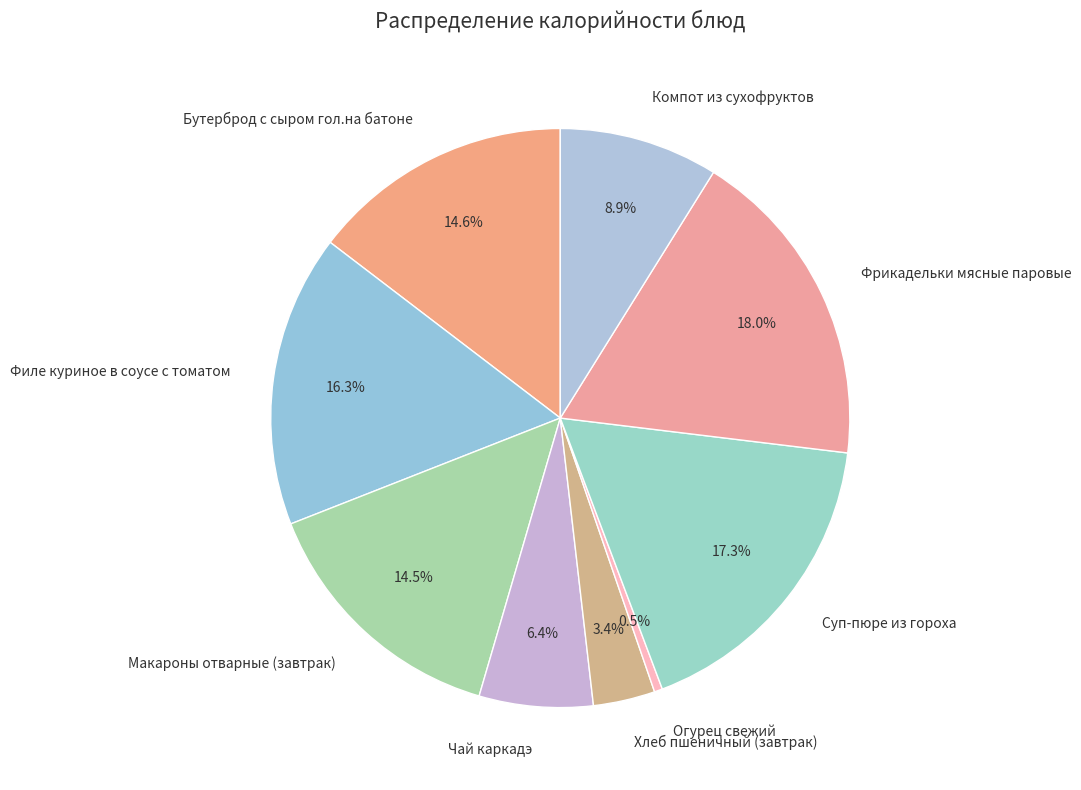

Is there a majority slice in this chart?

No